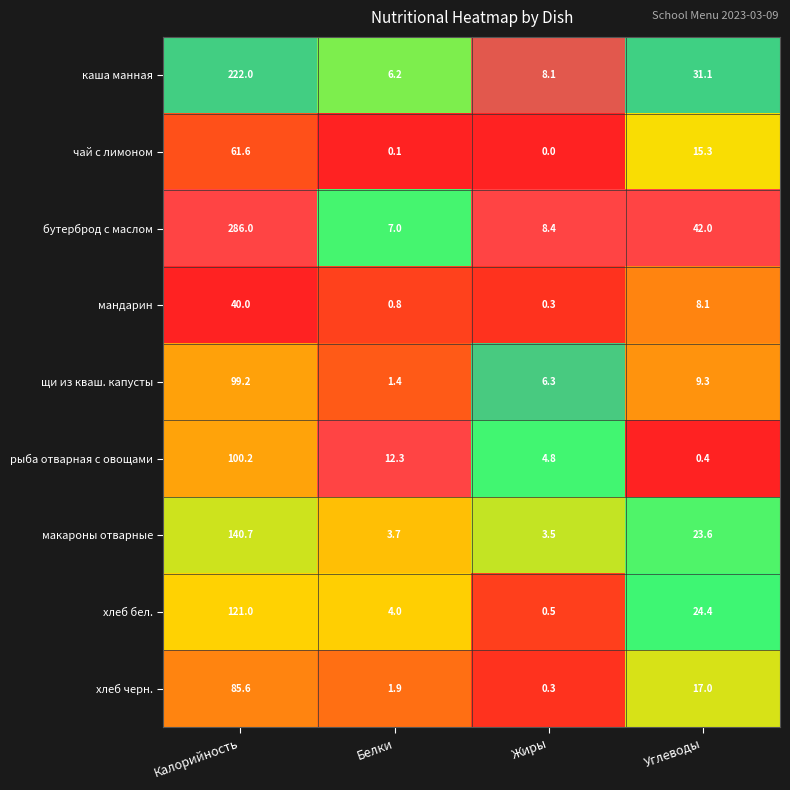

What is the approximate value of мандарин at Калорийность?

40.0